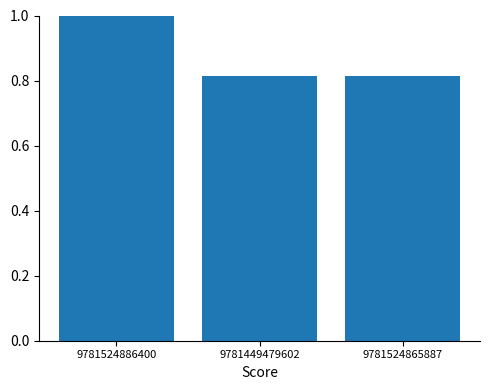

What is the label of the 1st bar from the left?

9781524886400